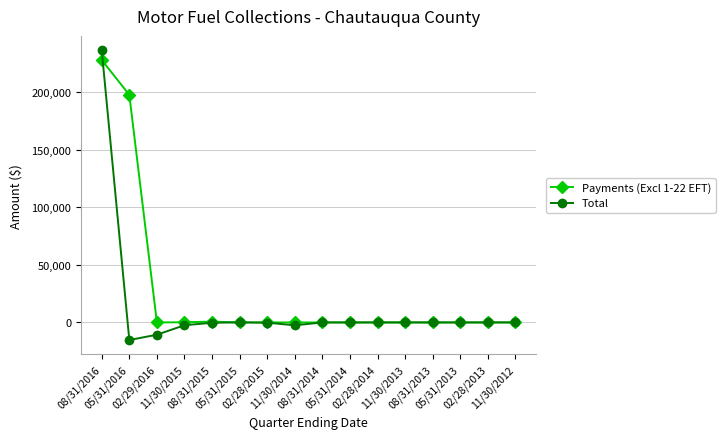

What is the difference between the highest and lowest values at 05/31/2013?

14.9